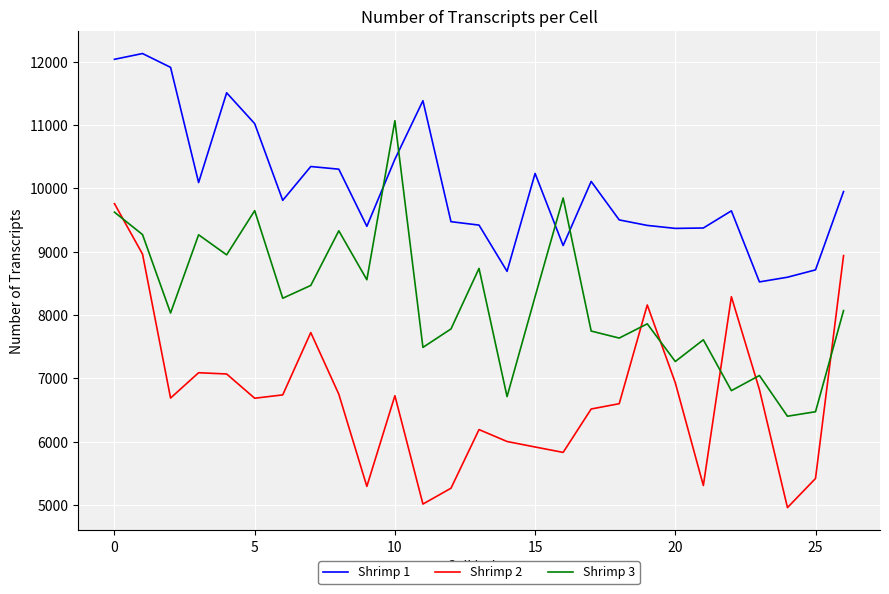

At how many categories does at least one series exceed 10514?

7